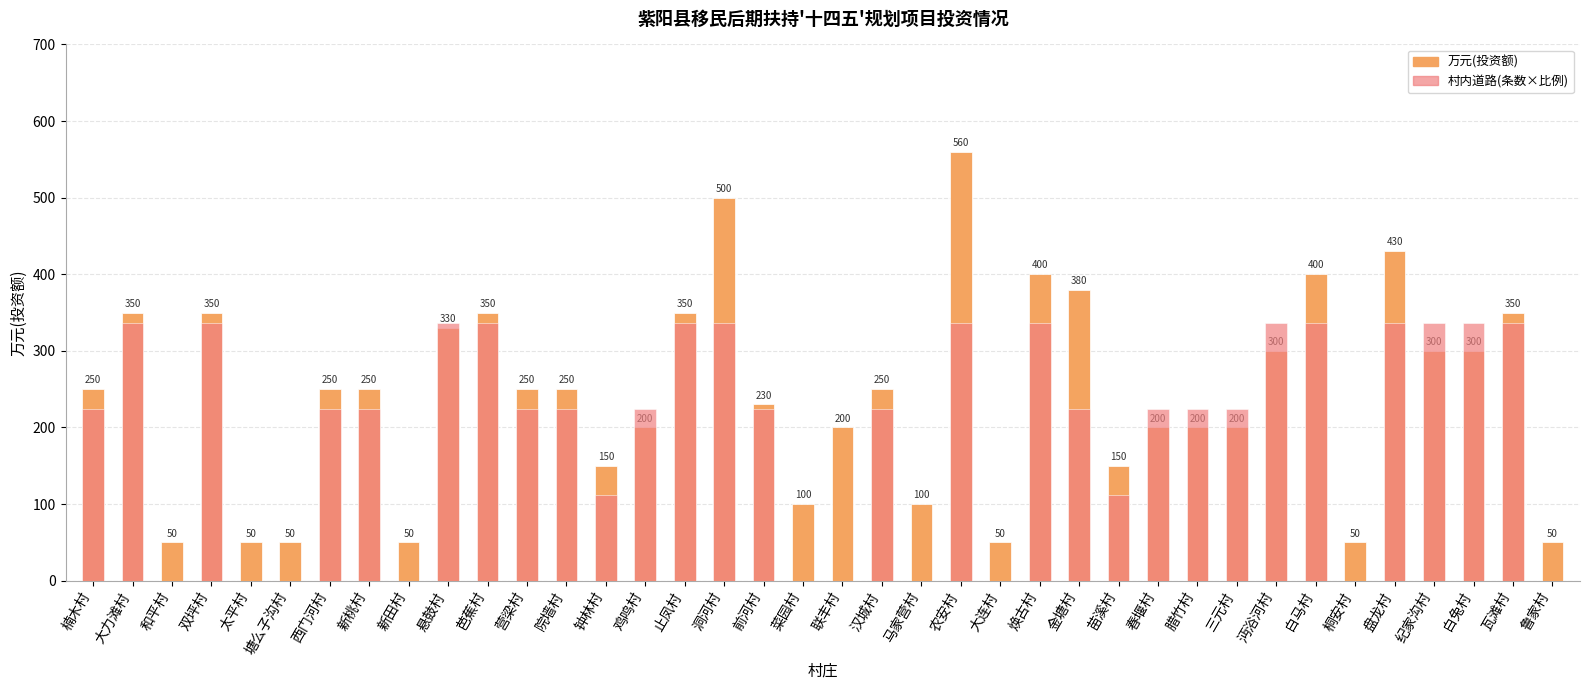

Which series has the largest total across all categories?

万元(投资额)